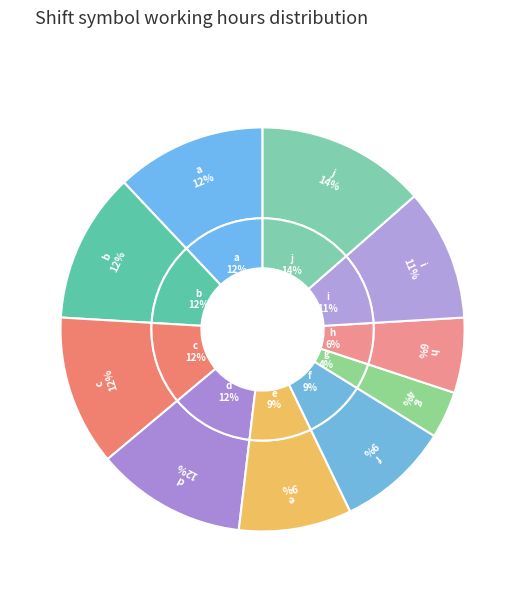

Count the number of slices in the pie.

10